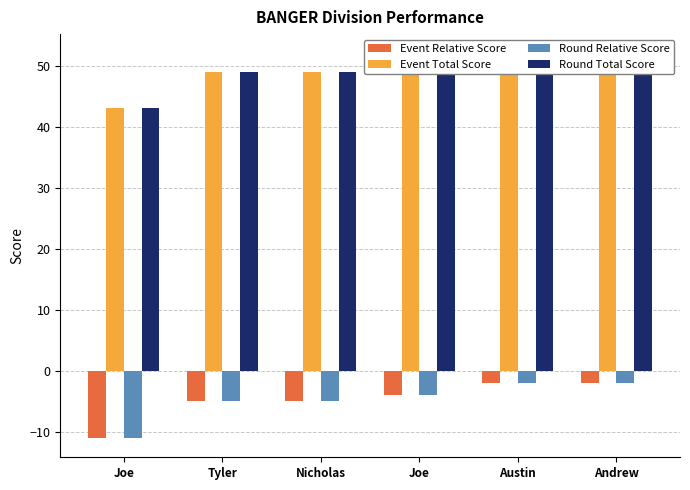

How many data points does each series have?

6